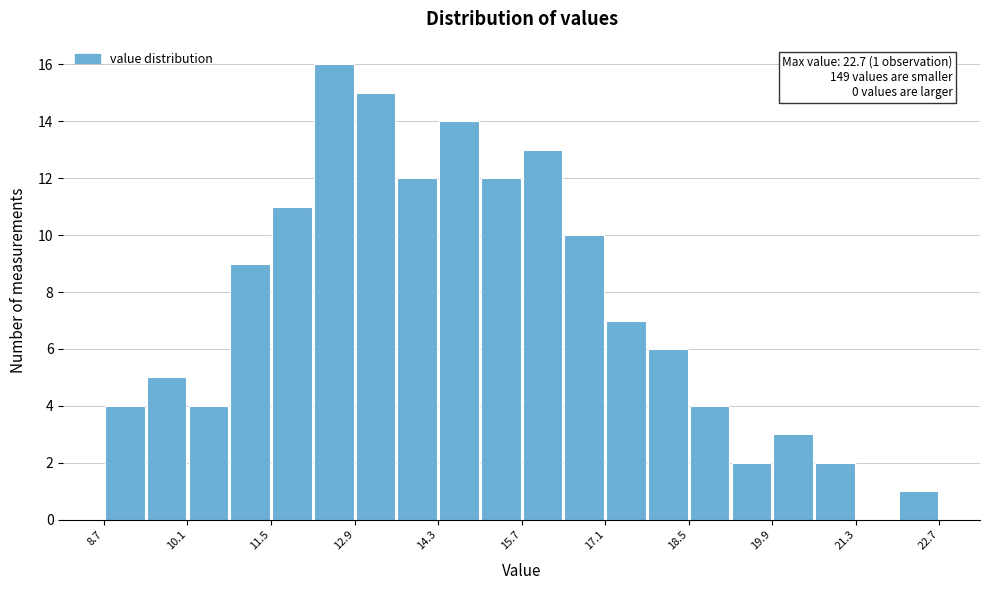

Around what value on the x-axis is the tallest bar? Give the approximate position of its centre, as read against the axis.

12.6